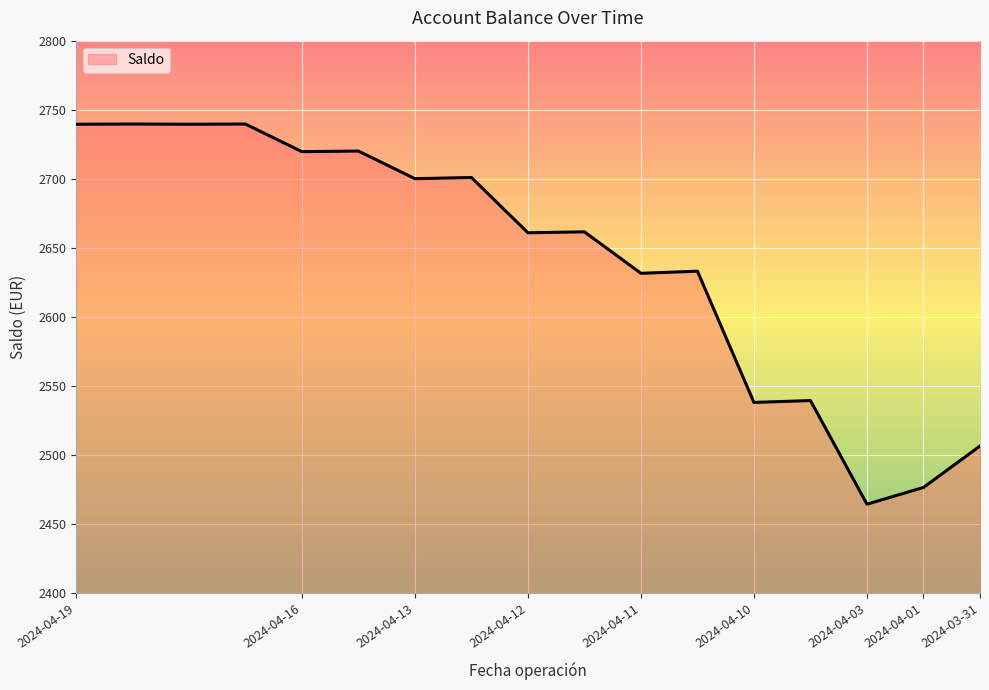

What is the minimum value shown in the chart?

2464.5